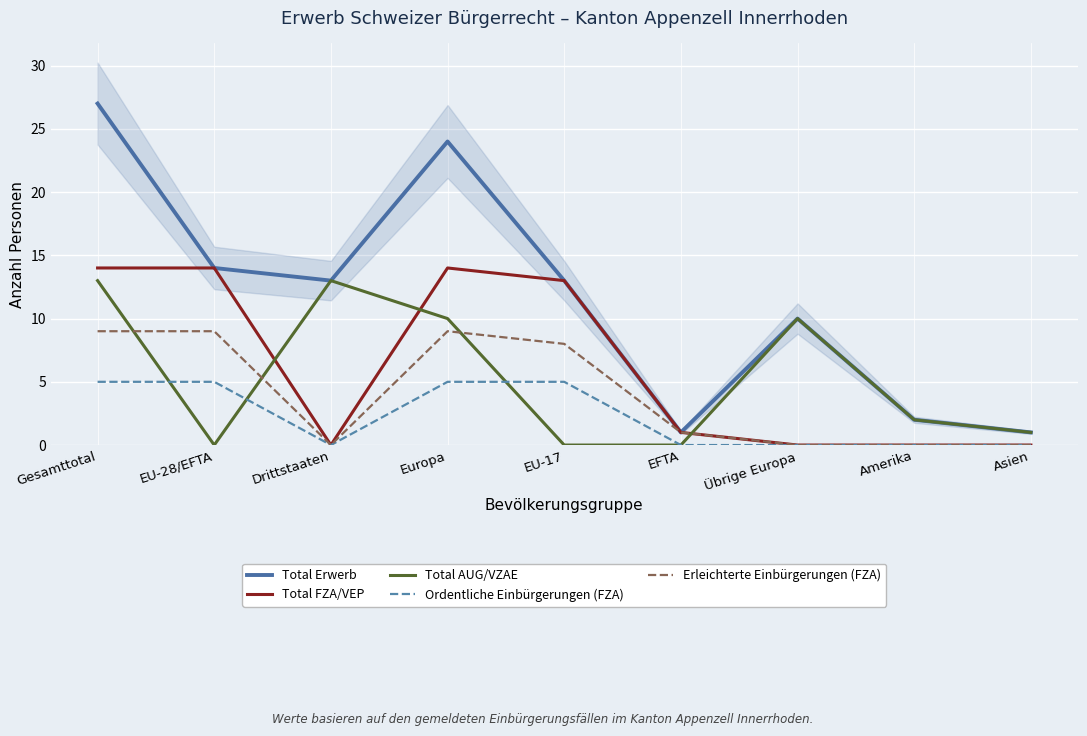

True or false: Erleichterte Einbürgerungen (FZA) has more than 0 interior local peaks.

True